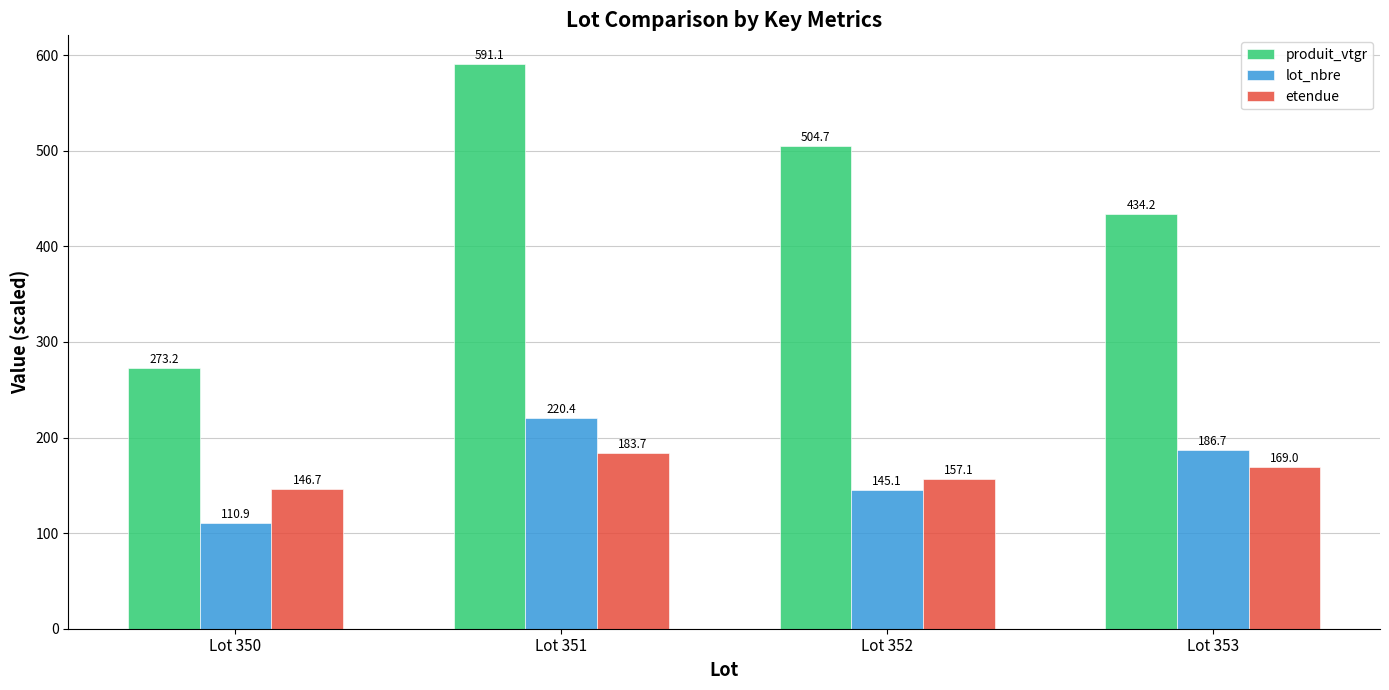

List the series in order of their peak value, highest first.

produit_vtgr, lot_nbre, etendue